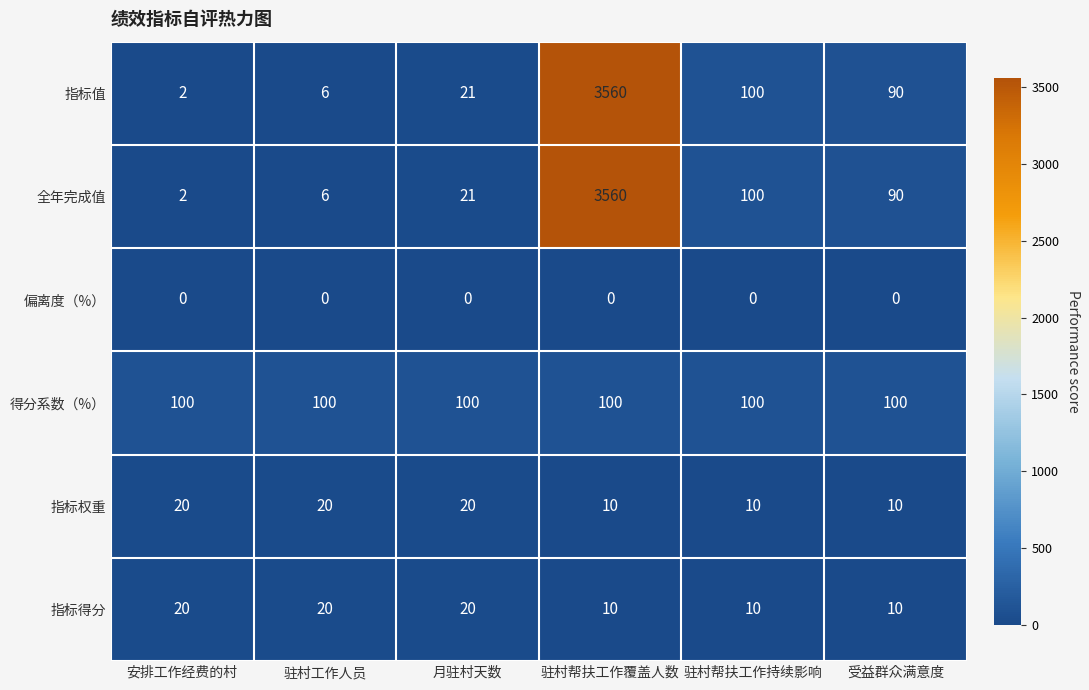

Rank the categories by 指标值 value from lowest to highest.

安排工作经费的村, 驻村工作人员, 月驻村天数, 受益群众满意度, 驻村帮扶工作持续影响, 驻村帮扶工作覆盖人数